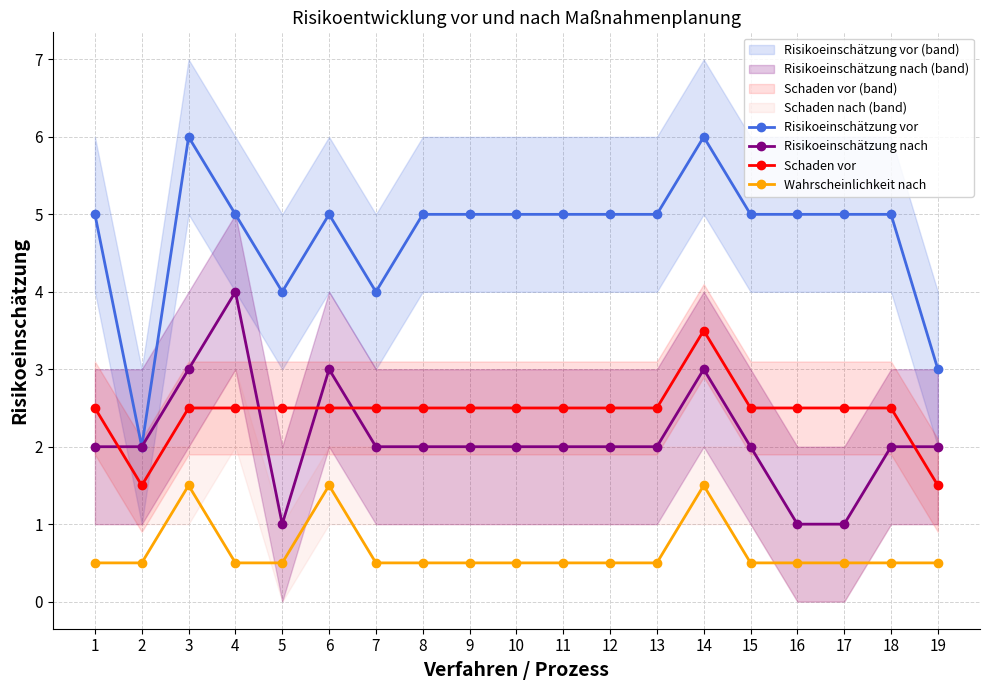

At 17, list the series in order from largest to smallest.

Risikoeinschätzung vor, Schaden vor, Risikoeinschätzung nach, Wahrscheinlichkeit nach